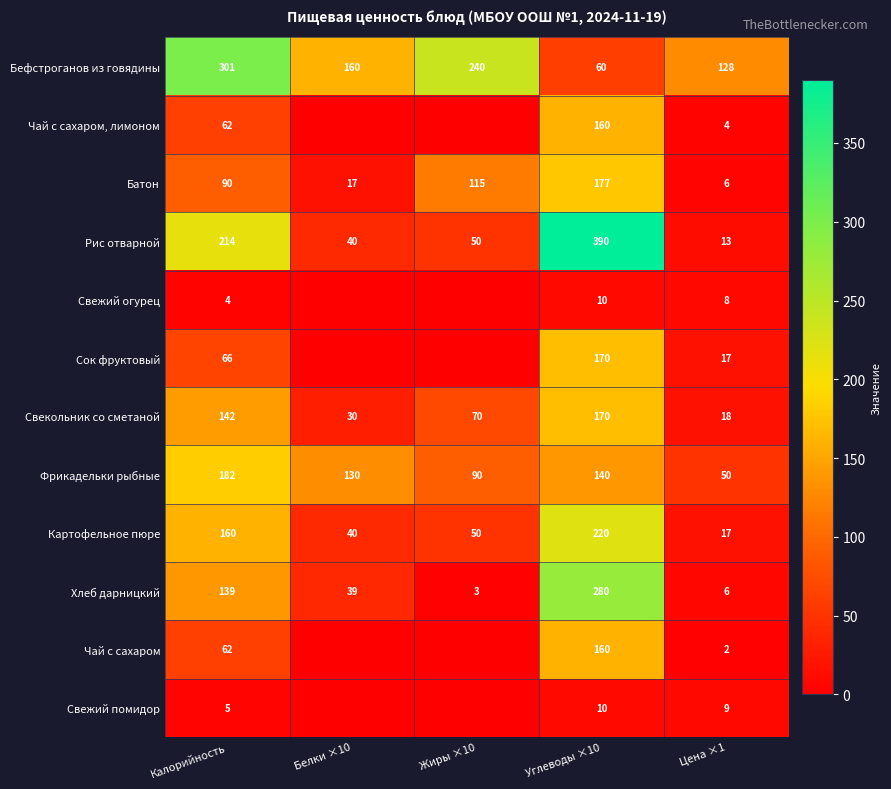

At which label is Бефстроганов из говядины closest to 180?

Белки ×10